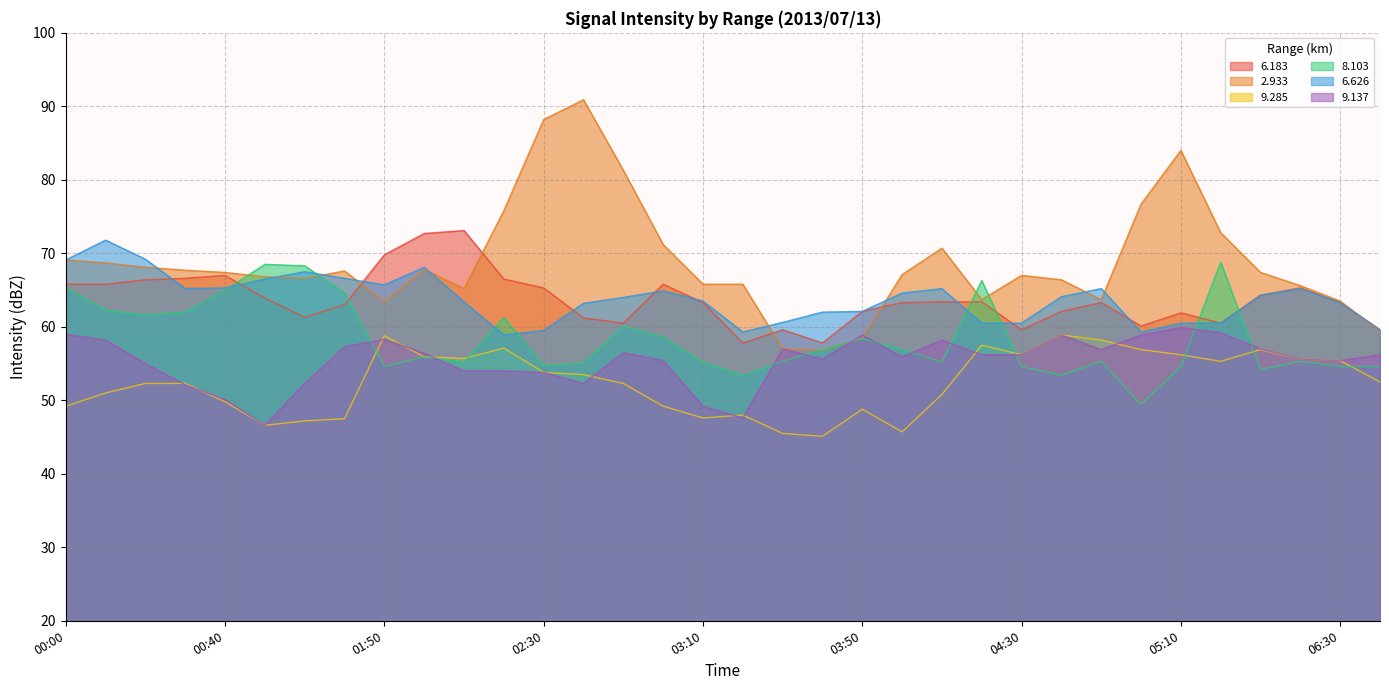

List the labels in order of   9.137 value, smallest first.

00:50, 03:20, 03:10, 00:40, 00:30, 01:00, 02:40, 02:30, 02:10, 02:20, 00:20, 03:00, 06:30, 03:40, 06:20, 04:00, 04:20, 04:30, 06:40, 02:00, 02:50, 04:50, 03:30, 06:10, 01:10, 00:10, 04:10, 01:50, 03:50, 04:40, 05:00, 00:00, 05:20, 05:10